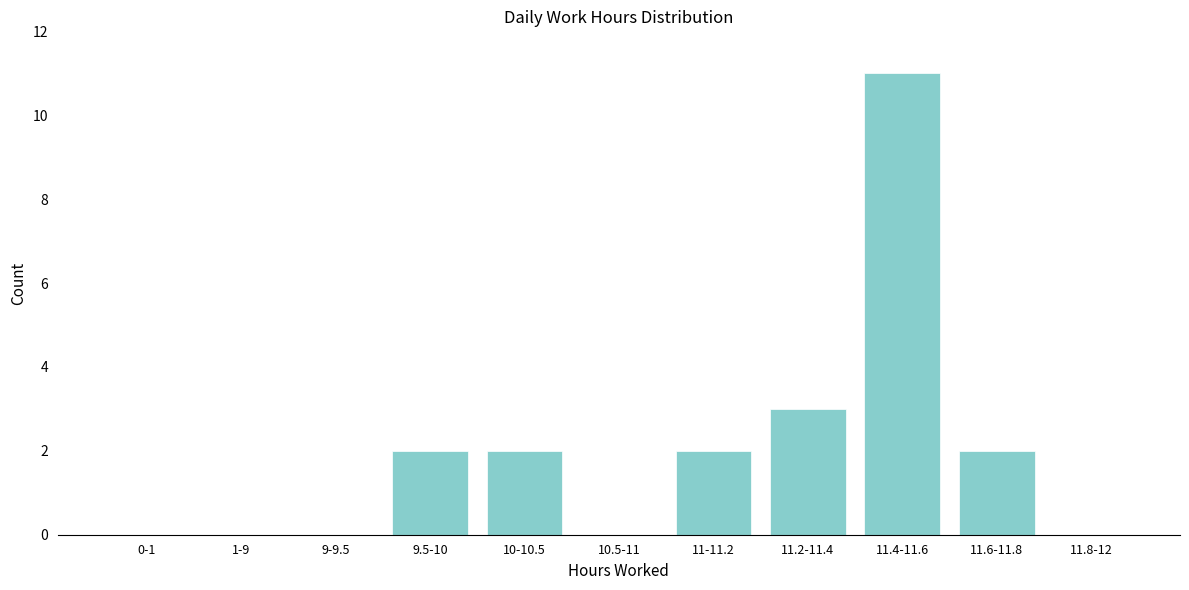

Reading right to left, transcribe all the data shown in this chart.

11.8-12=0	11.6-11.8=2	11.4-11.6=11	11.2-11.4=3	11-11.2=2	10.5-11=0	10-10.5=2	9.5-10=2	9-9.5=0	1-9=0	0-1=0